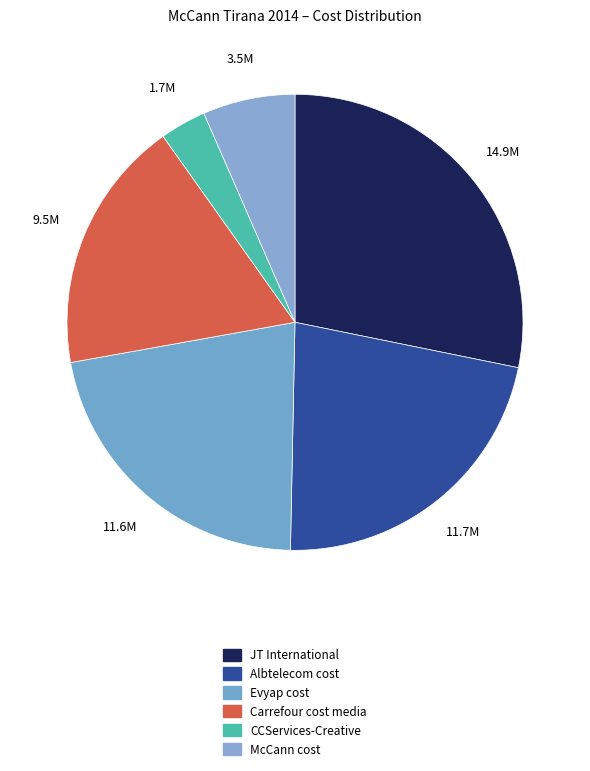

Is there any slice that represents more than half of the pie?

No